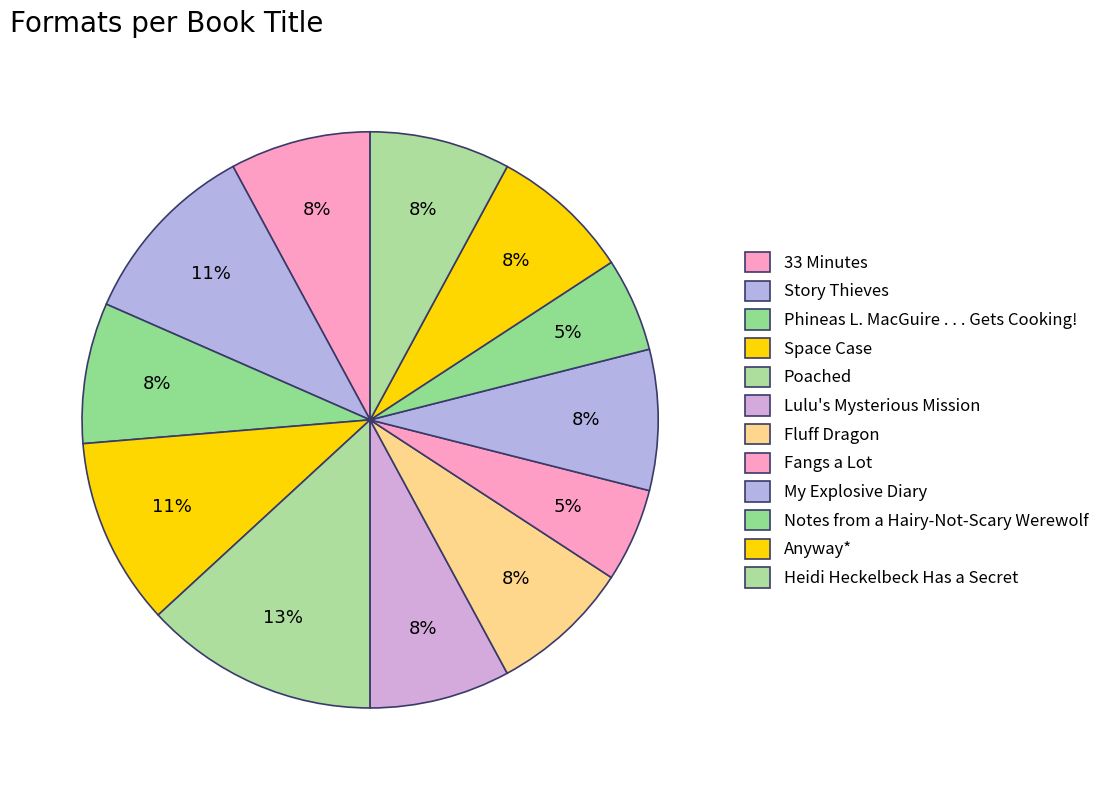

Count the number of slices in the pie.

12